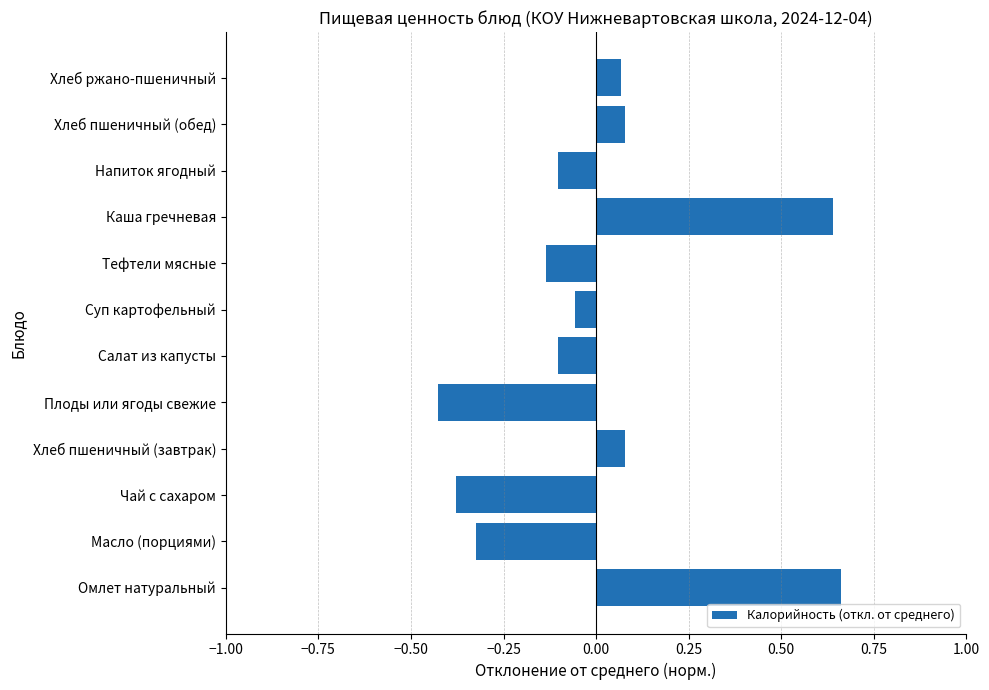

How many values are below zero?

7